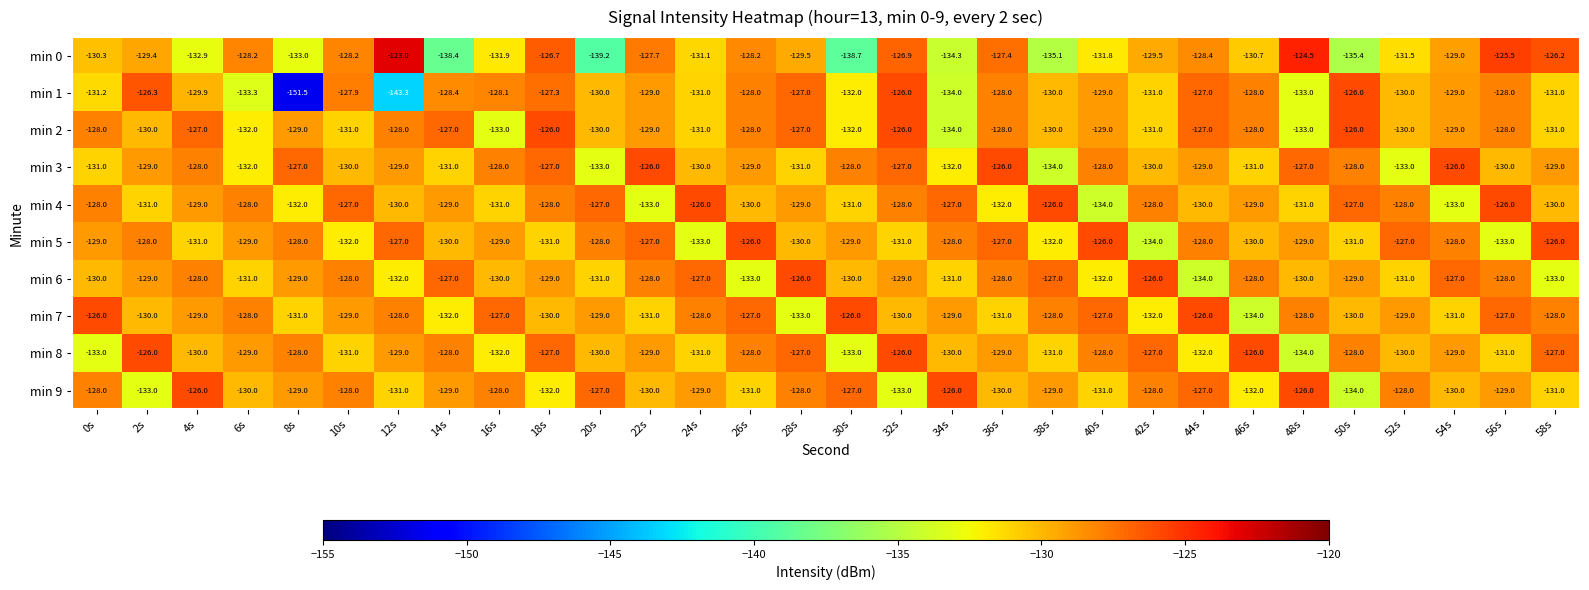

Which series has the largest total across all categories?

min 7